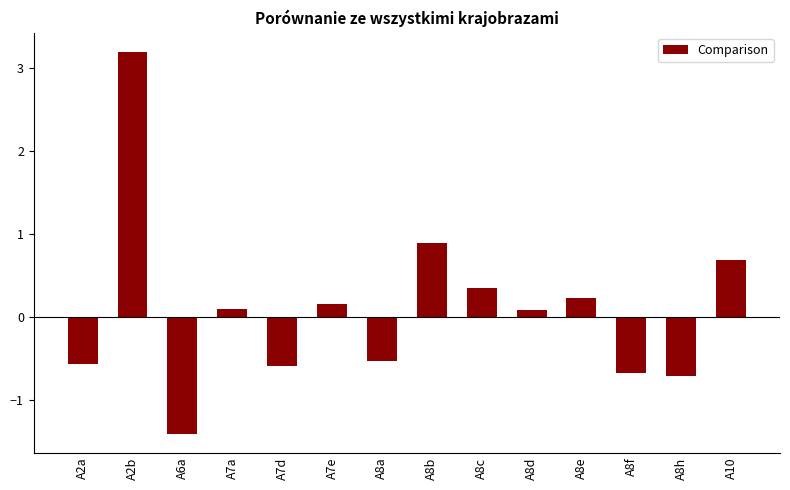

What is the change in value from A2a to A10?

+1.3